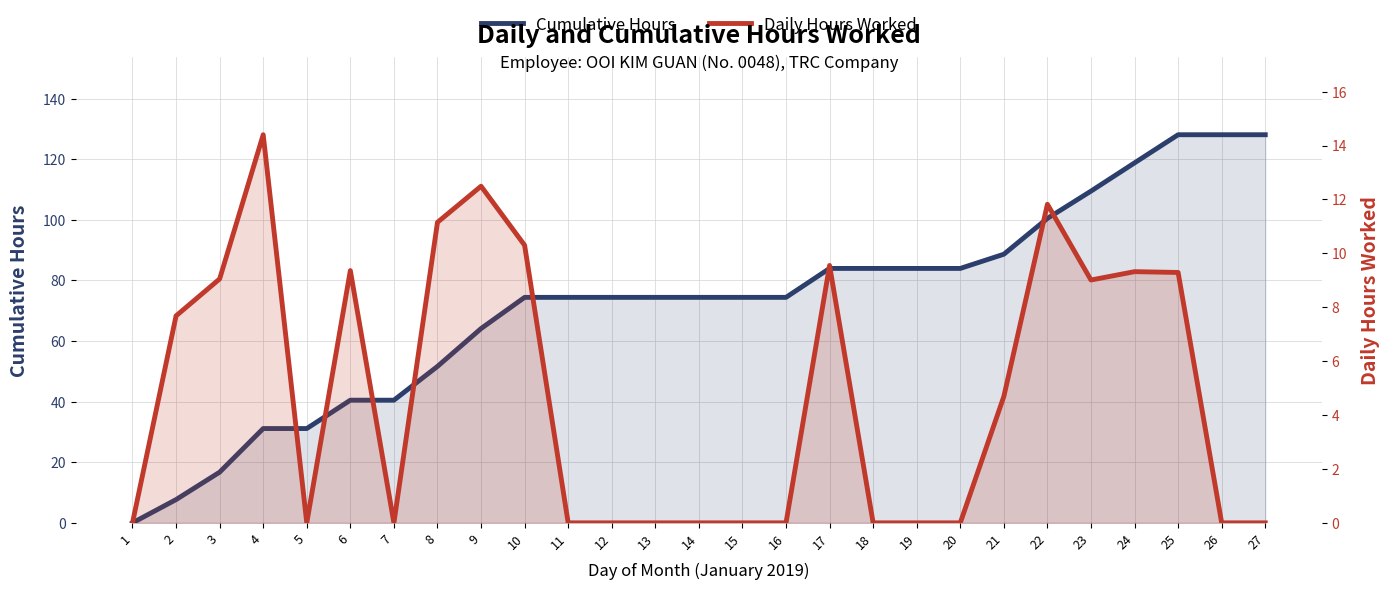

What is the difference between the maximum and minimum values in the Cumulative Hours series?

128.1